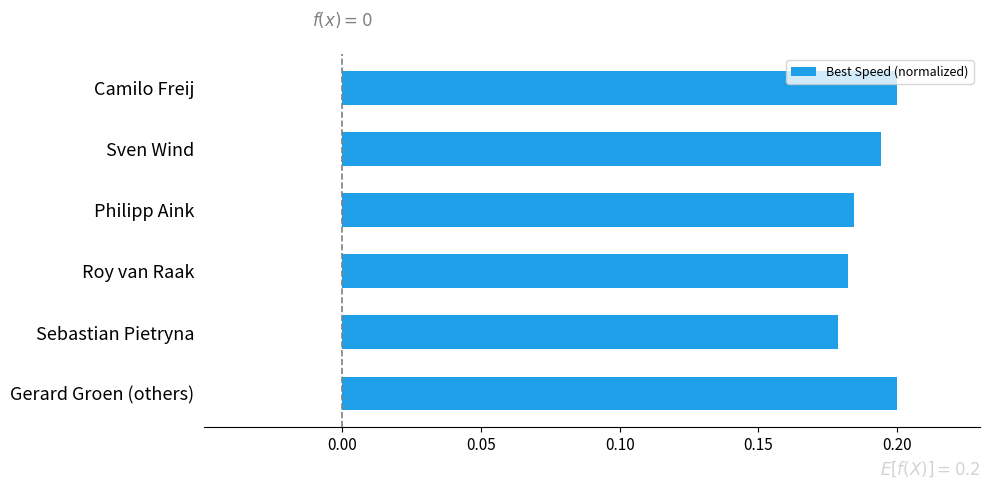

The chart shows a value of 0.0 at Philipp Aink. True or false?

False